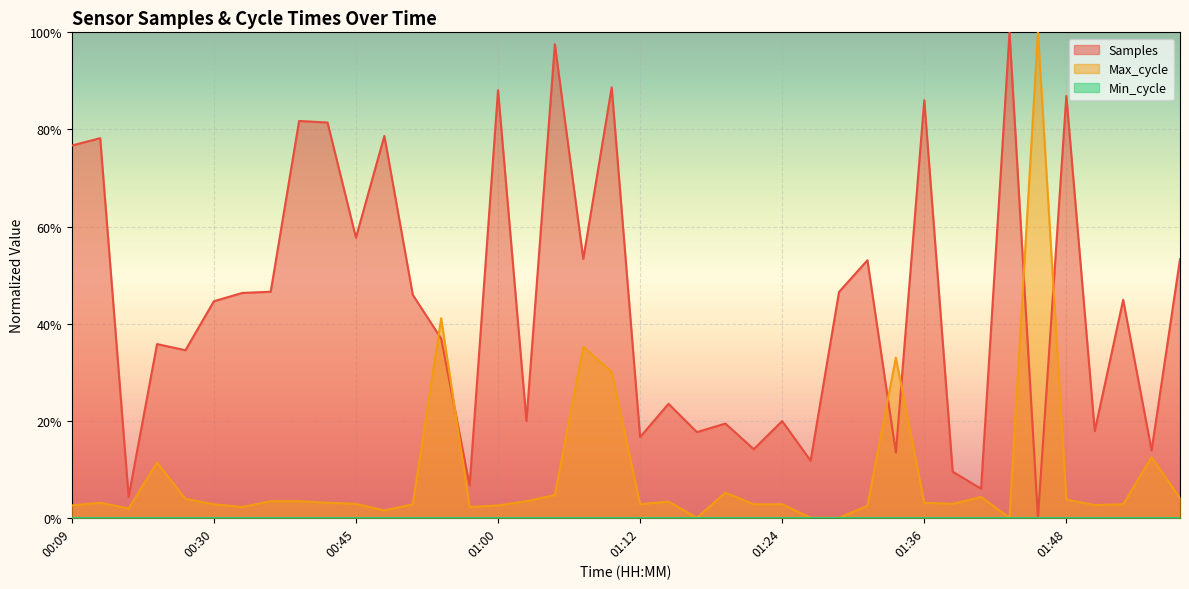

In Max_cycle, how many points are higher than both neighbors (excluding endpoints)?

10